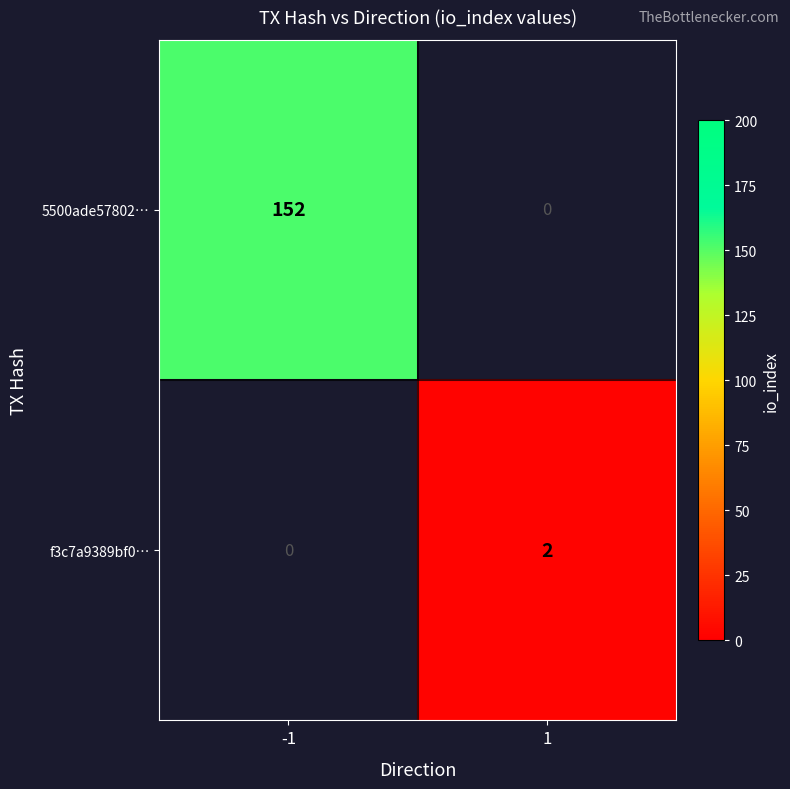

Which has a higher value, 1 or -1?

-1